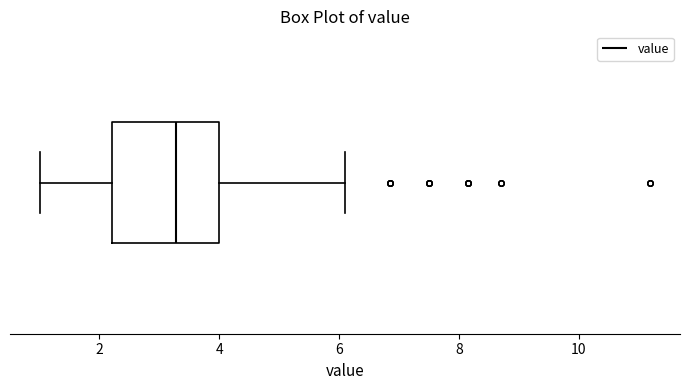

Where is the left edge of the box on the x-axis? The values are not printed on the chart, so give them approximately, as read against the axis.

2.2